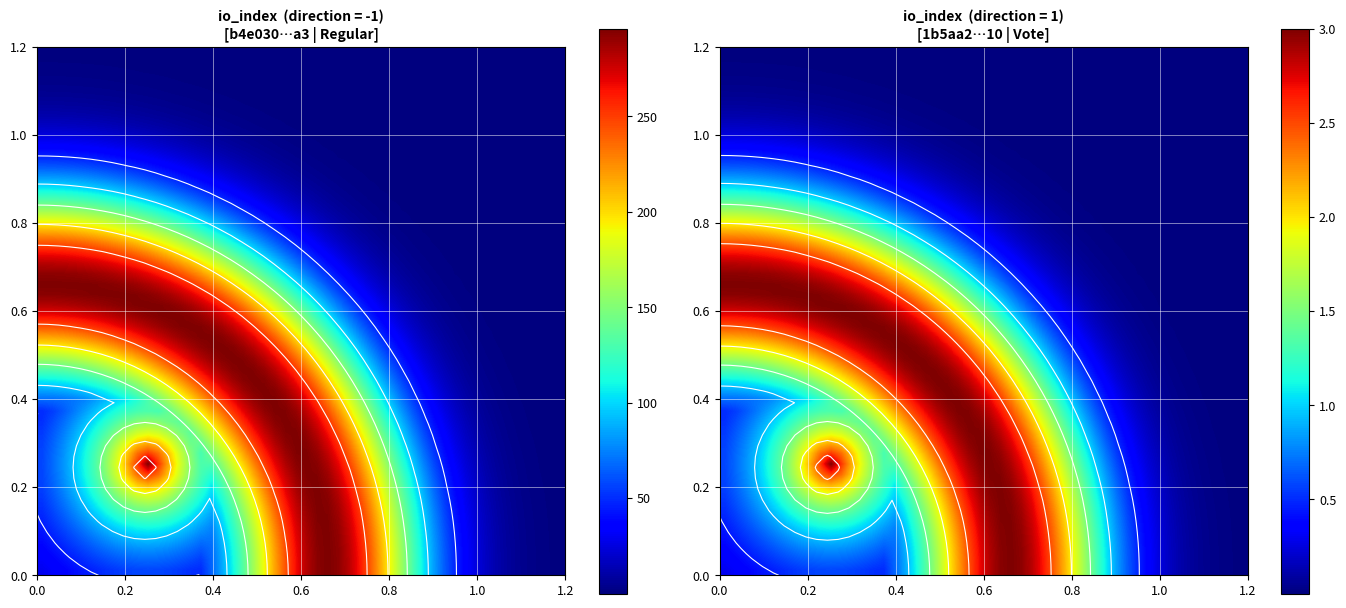

How many data points does each series have?

2